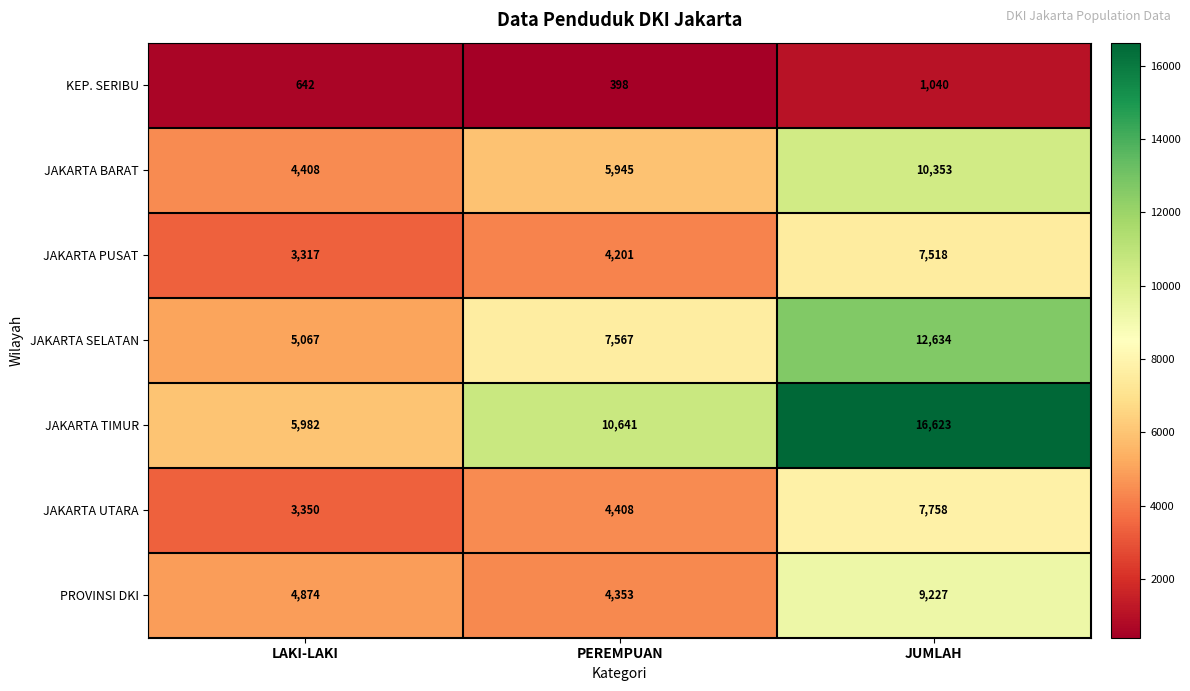

List the labels in order of PROVINSI DKI value, largest first.

JUMLAH, LAKI-LAKI, PEREMPUAN